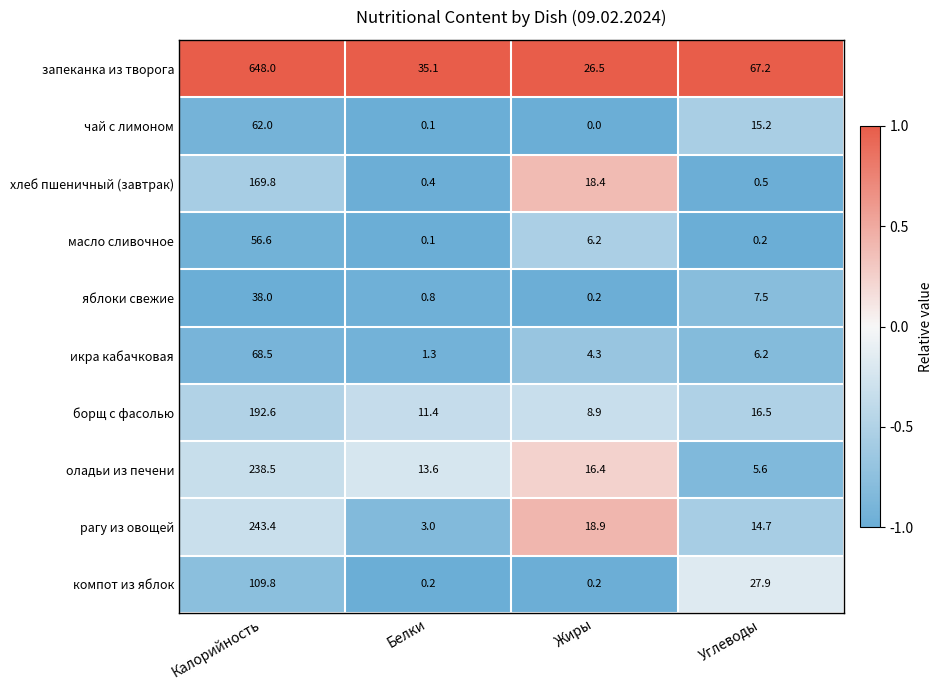

What is the maximum value for компот из яблок?

109.8